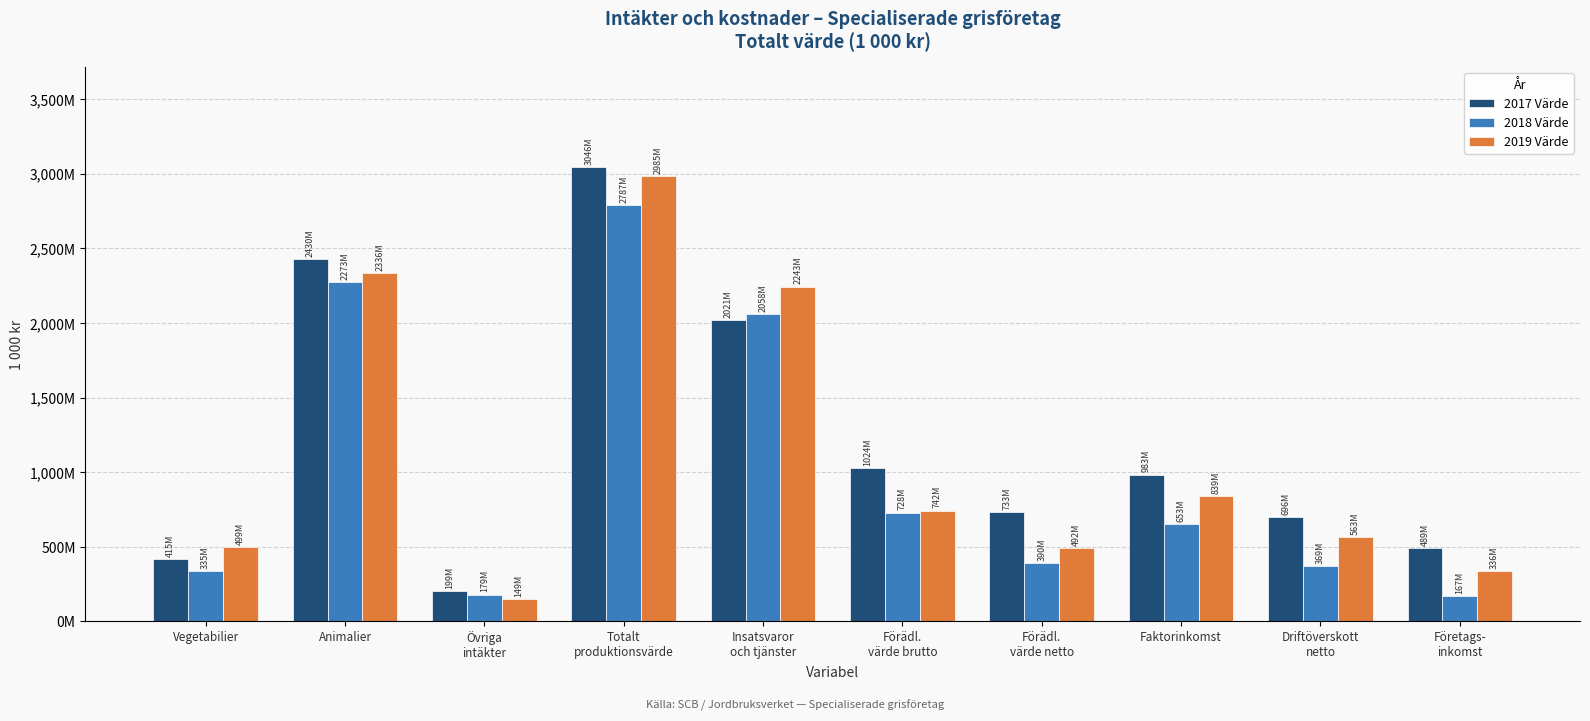

What is the average value of the 2018 Värde series?

994453.5